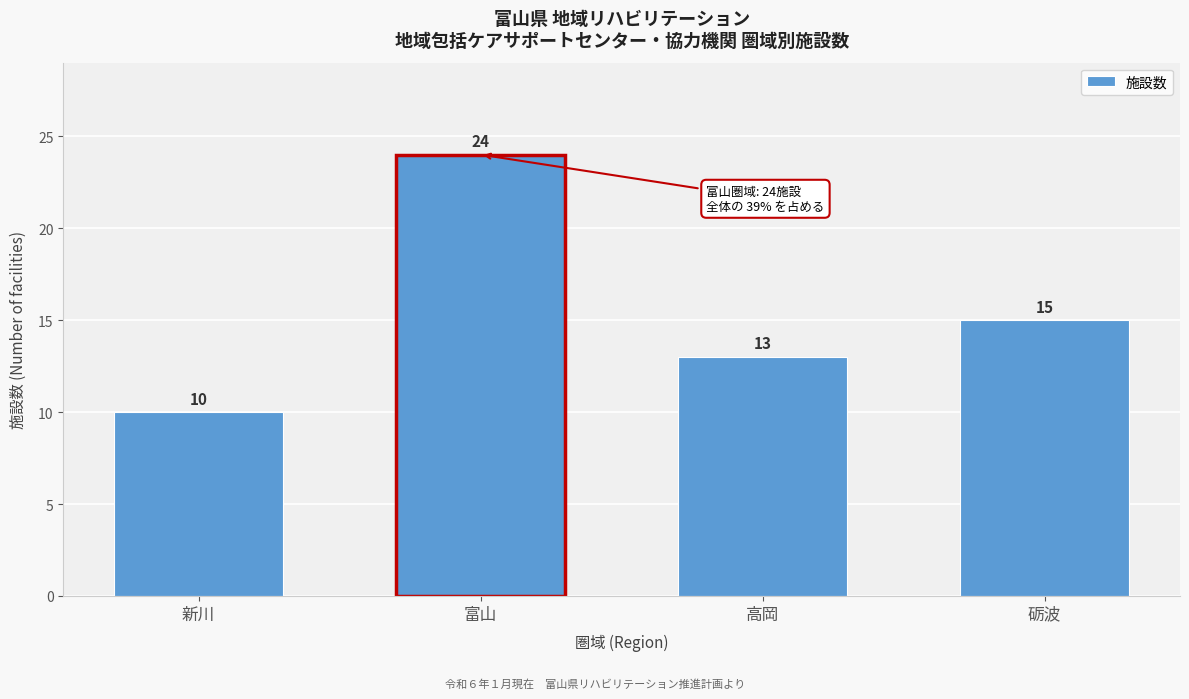

Reading left to right, list all the values displayed in this chart.

新川=10	富山=24	高岡=13	砺波=15